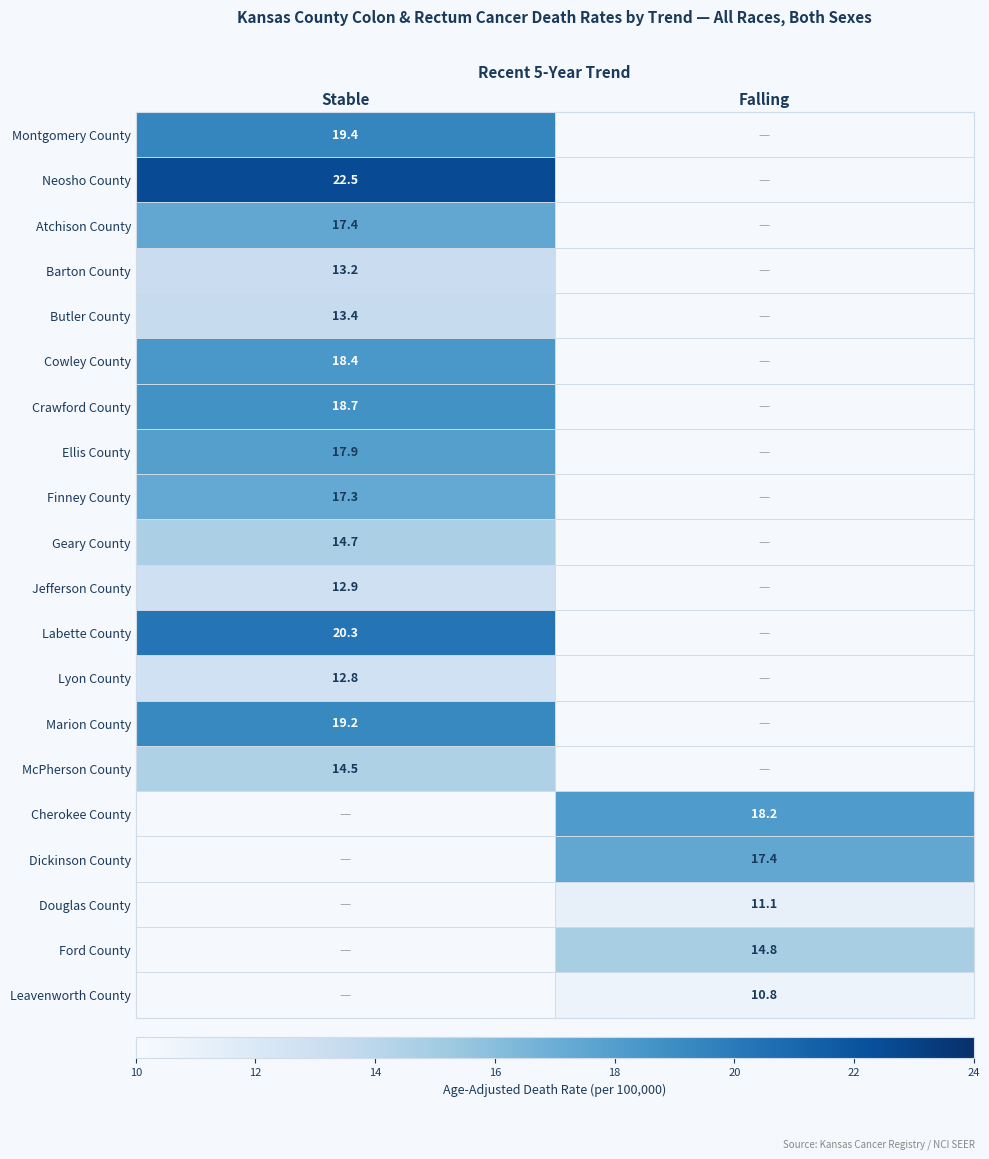

The Dickinson County series shows 17.4 at Falling. True or false?

True